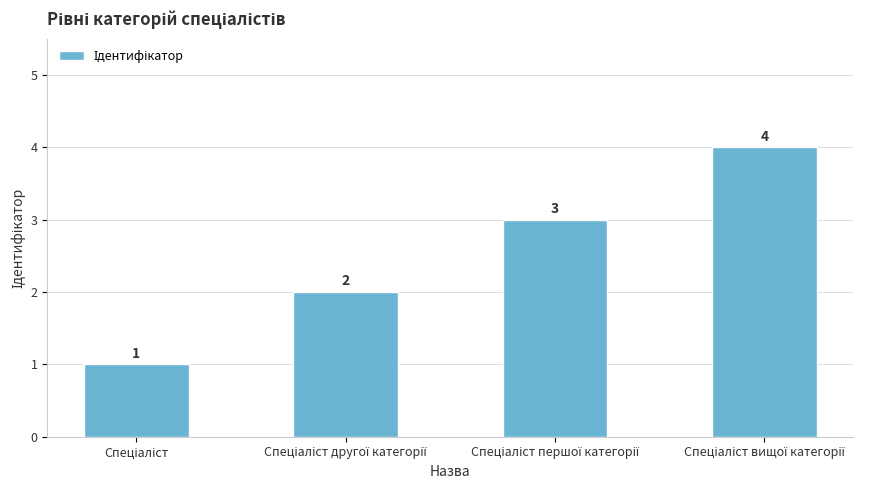

What is the maximum value shown in the chart?

4